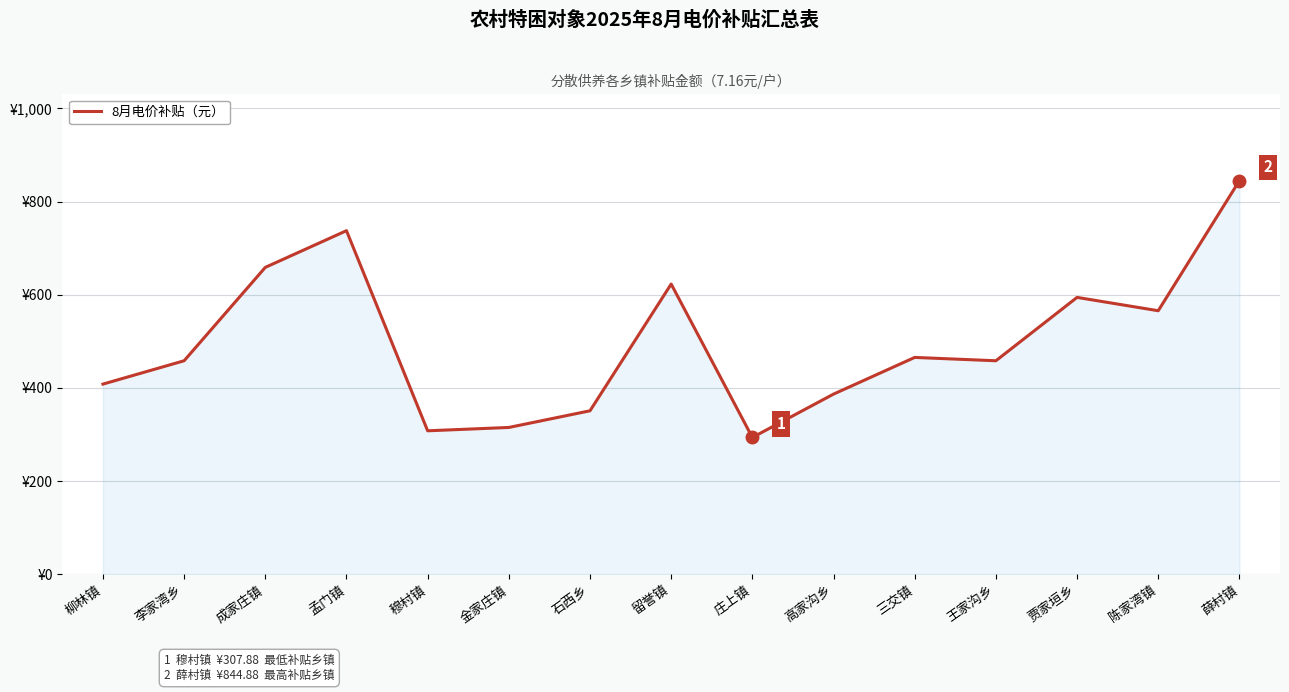

Which label corresponds to the largest value in the chart?

薛村镇